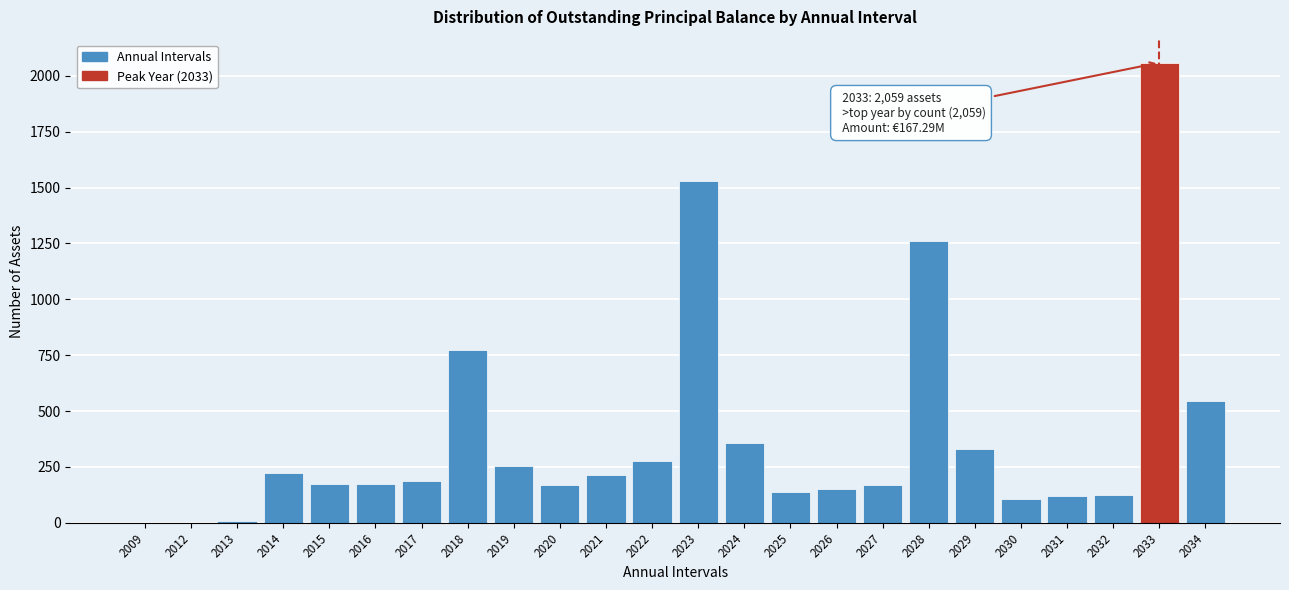

True or false: the data shows 257 at 2026.

False